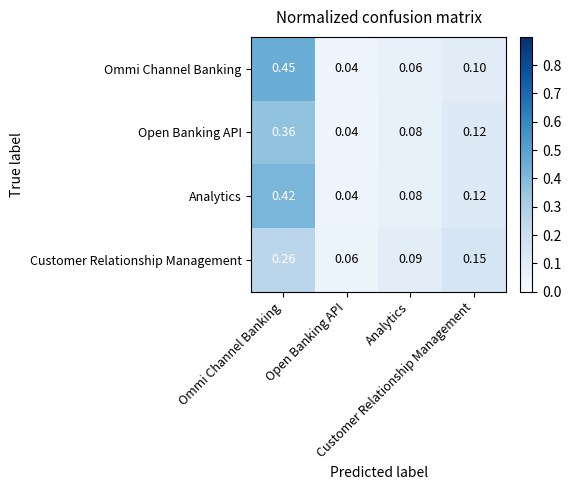

What is the total value across all series at Ommi Channel Banking?

1.5